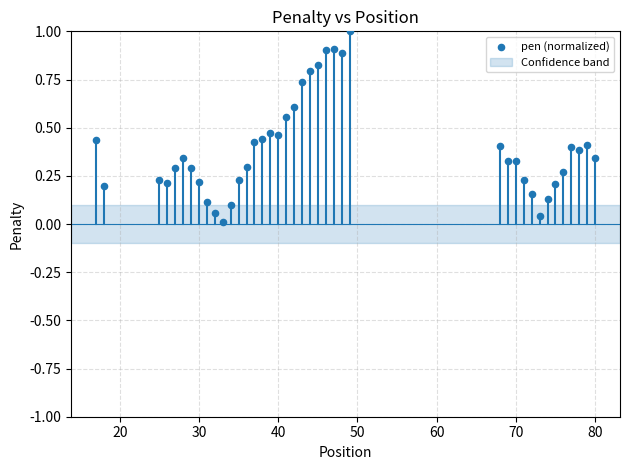

What is the range of Y values (max minus min)?

1.0